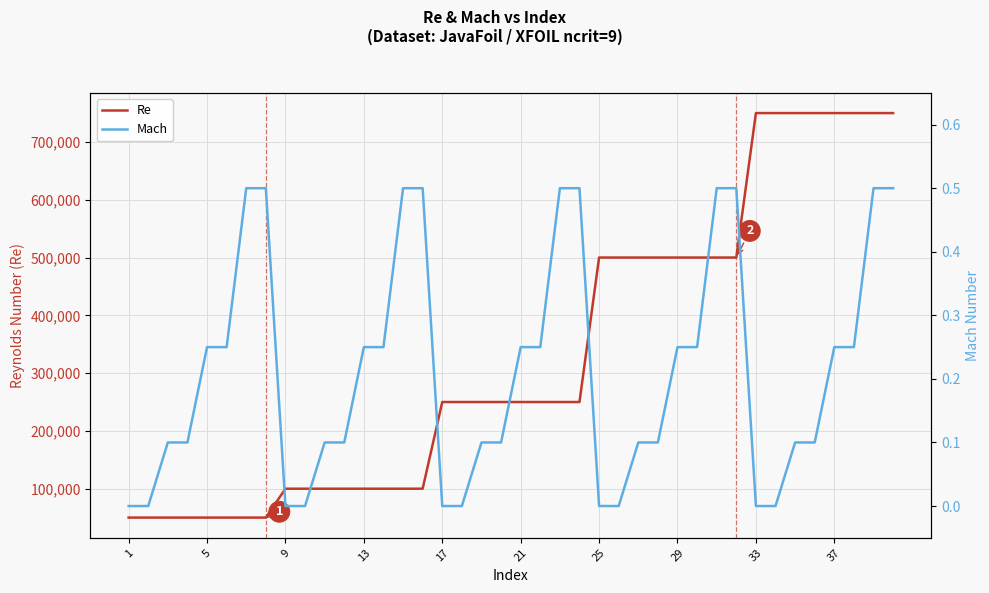

What is the maximum value for Re?

750000